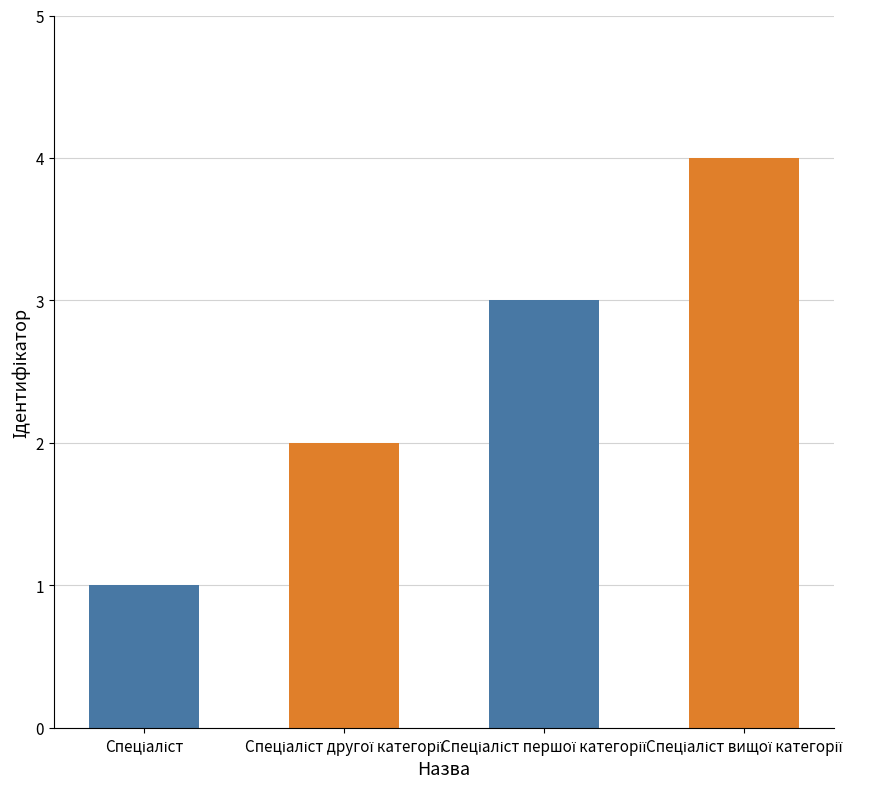

What is the maximum value shown in the chart?

4